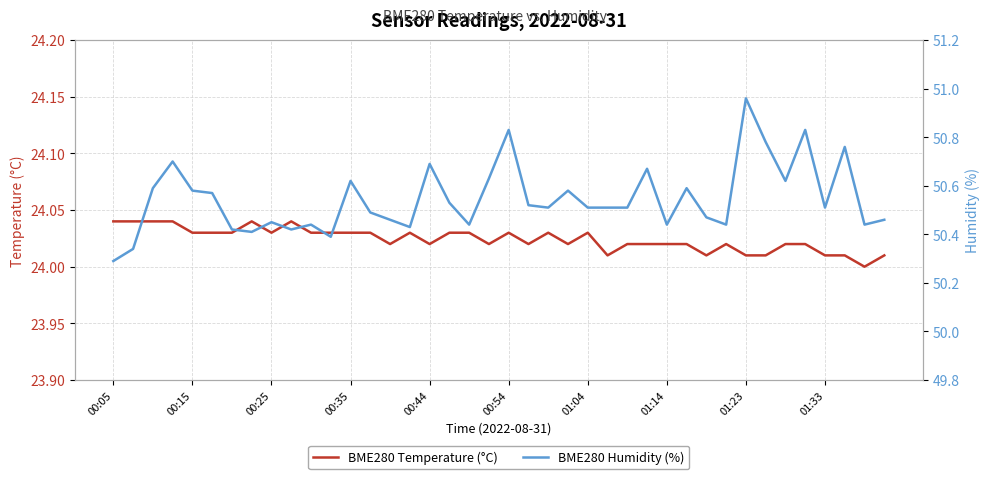

What position from the left is 18?

19